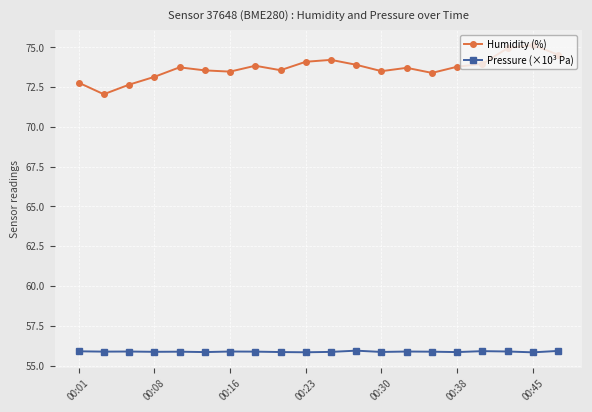

True or false: Humidity (%) and Pressure (×10³ Pa) intersect in this chart.

False